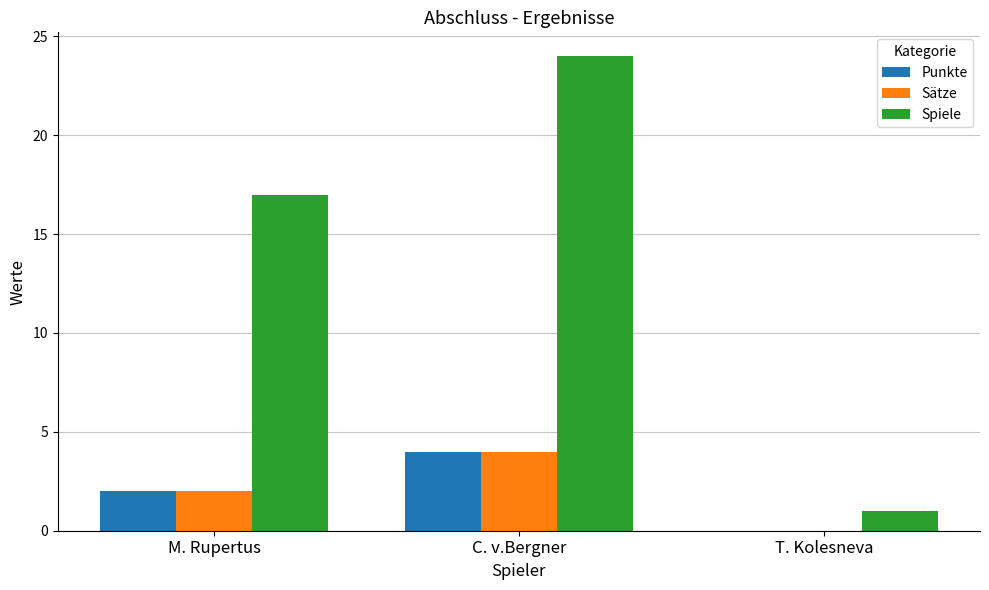

At which label does Punkte reach its peak?

C. v.Bergner